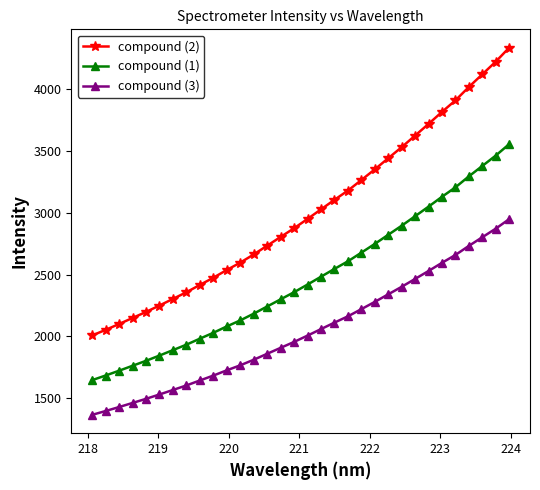

What is the highest value of the compound (3) series?

2949.1